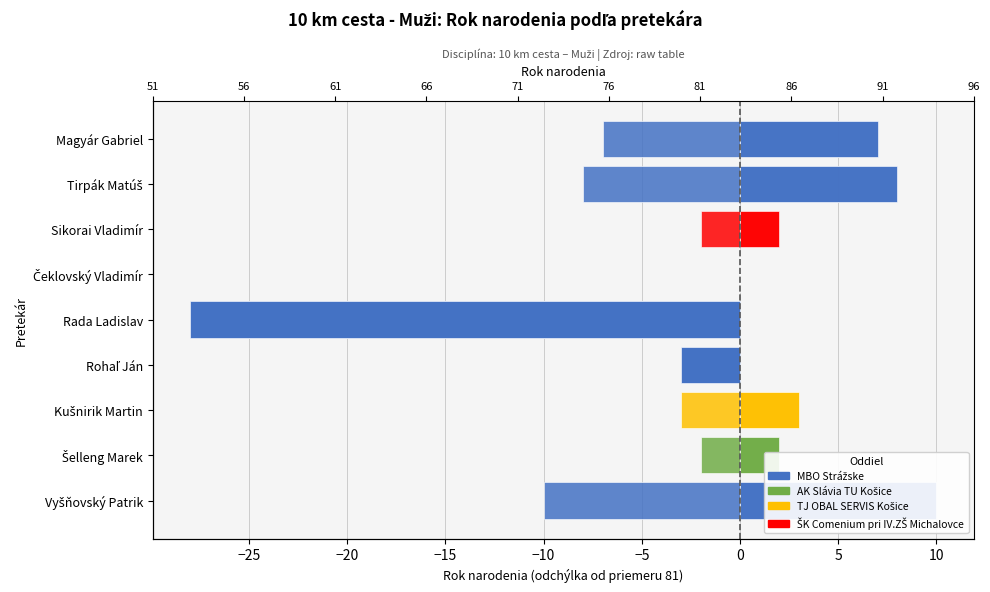

List the labels in order of value, largest first.

Vyšňovský Patrik, Tirpák Matúš, Magyár Gabriel, Kušnirik Martin, Šelleng Marek, Sikorai Vladimír, Čeklovský Vladimír, Rohaľ Ján, Rada Ladislav